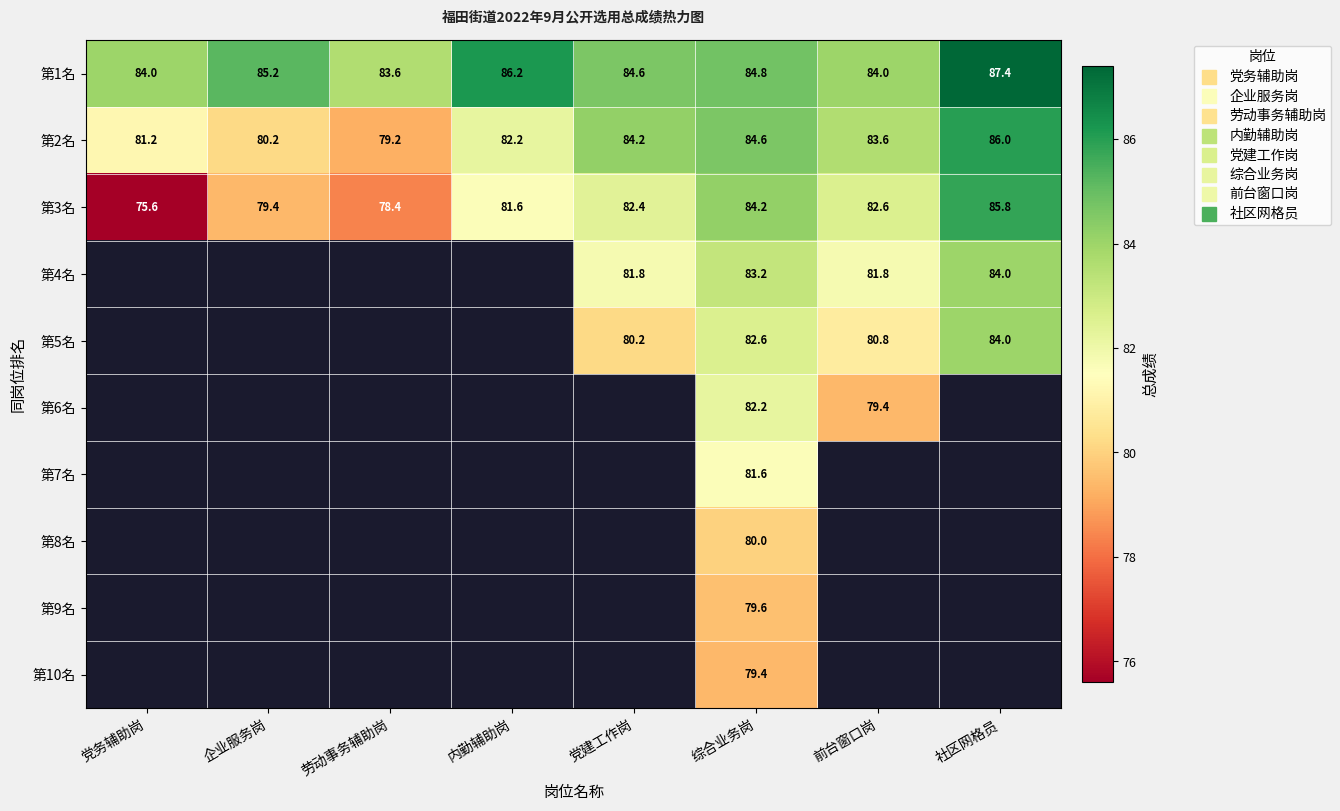

What is the smallest value displayed?

75.6